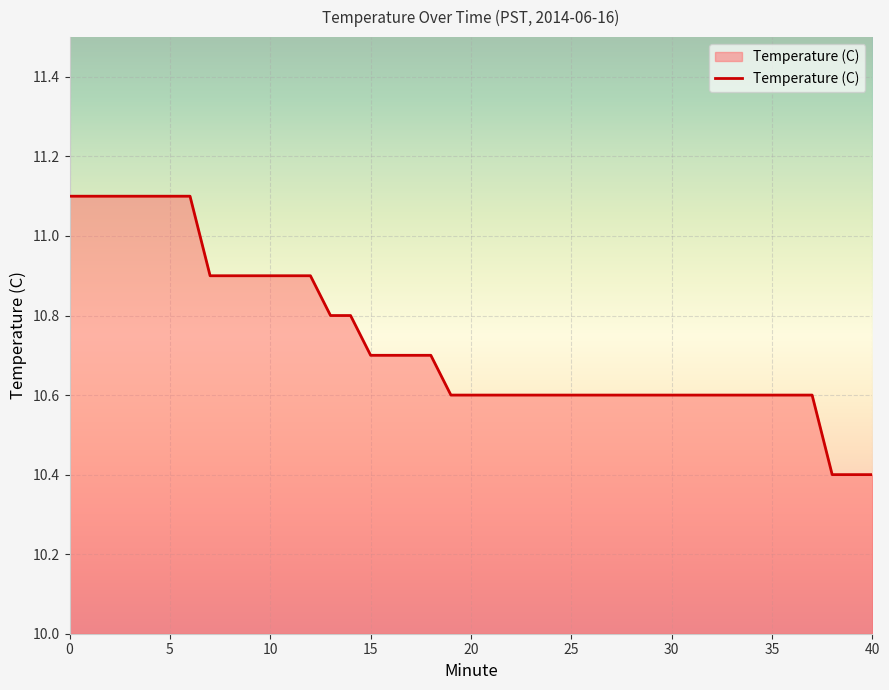

What is the difference between the maximum and minimum values?

0.7